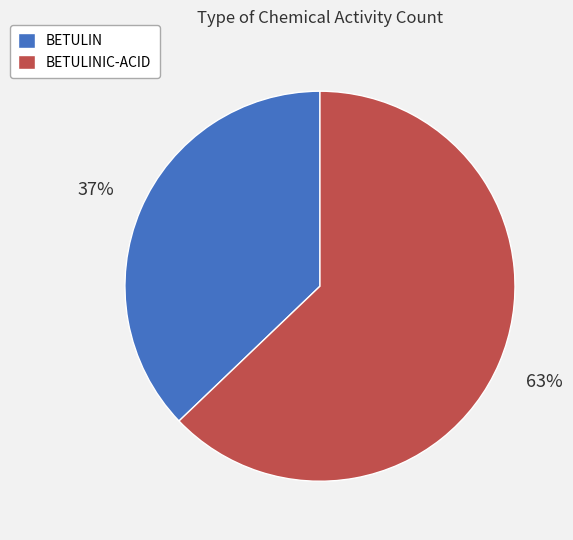

To the nearest percent, what is the combined percentage of BETULIN and BETULINIC-ACID?

100%